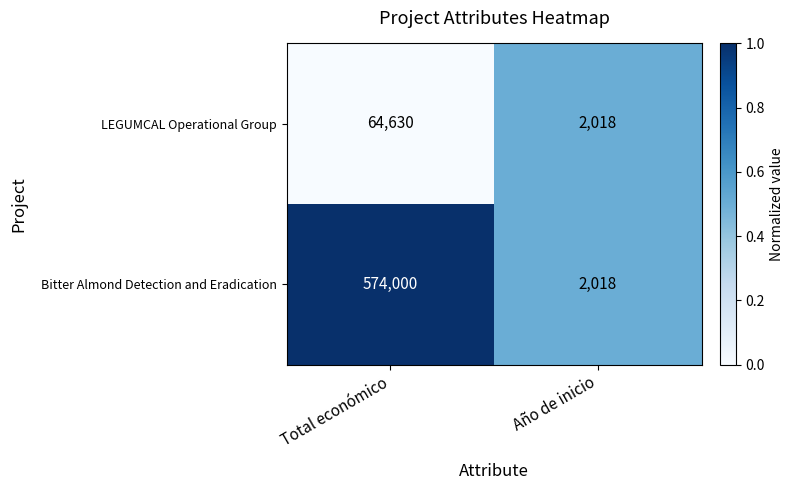

What is the sum of all Bitter Almond Detection and Eradication values?

576018